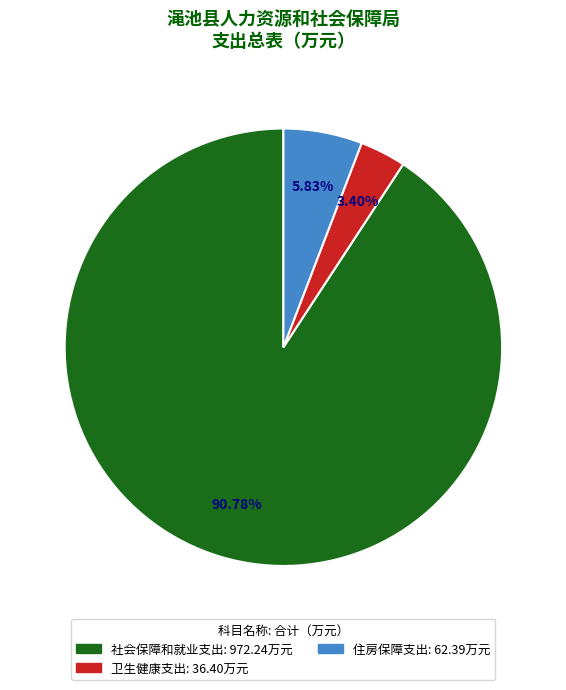

What is the largest slice in the pie chart?

社会保障和就业支出